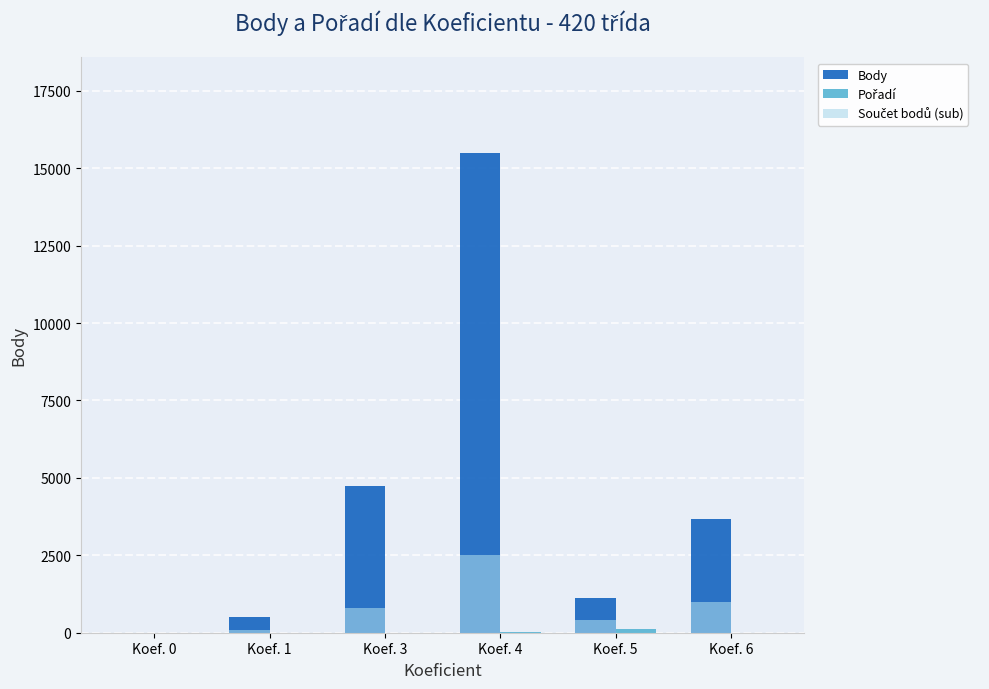

Which series changed the most between Koef. 1 and Koef. 4?

Body